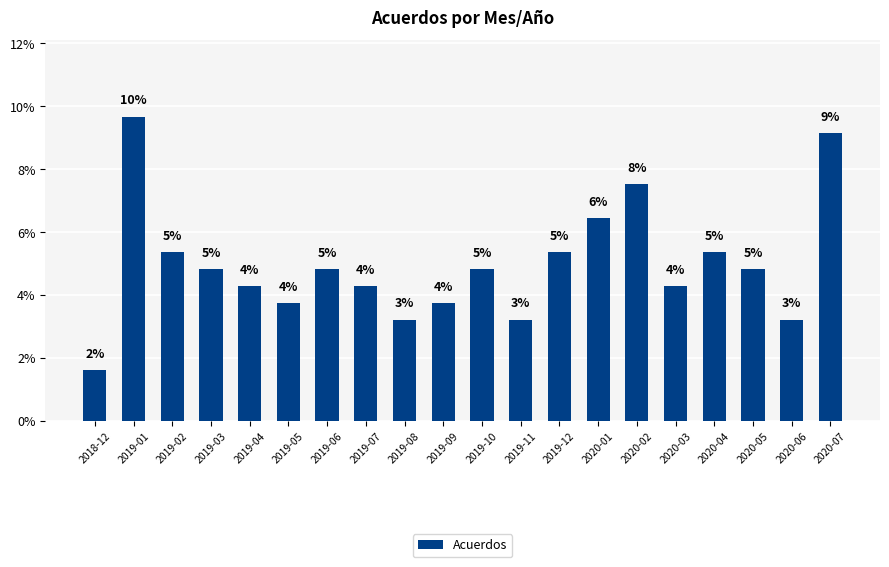

Reading left to right, list all the values displayed in this chart.

0.0	0.1	0.1	0.0	0.0	0.0	0.0	0.0	0.0	0.0	0.0	0.0	0.1	0.1	0.1	0.0	0.1	0.0	0.0	0.1